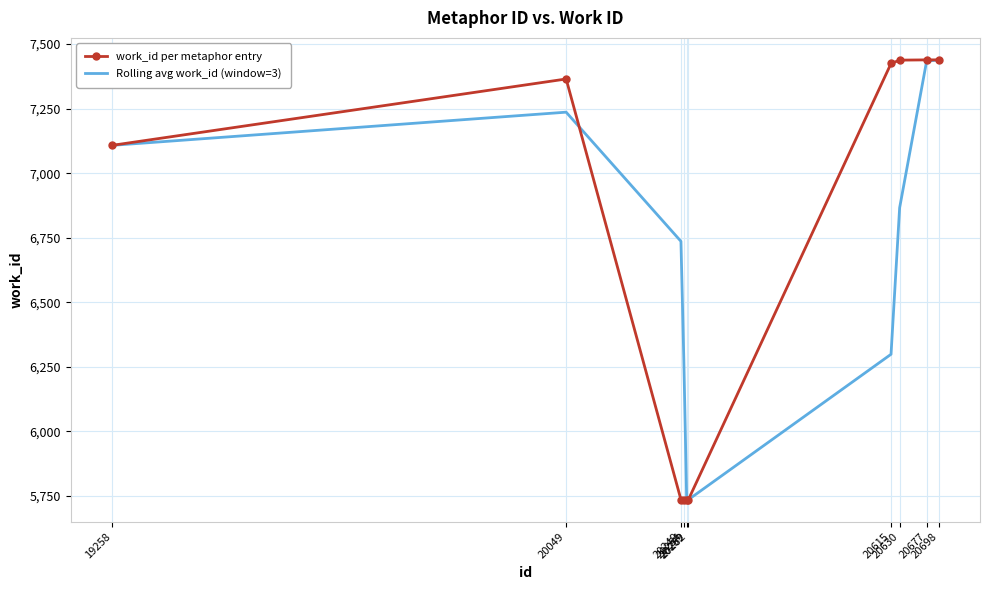

What is the difference between the highest and lowest values at 20698?

0.3